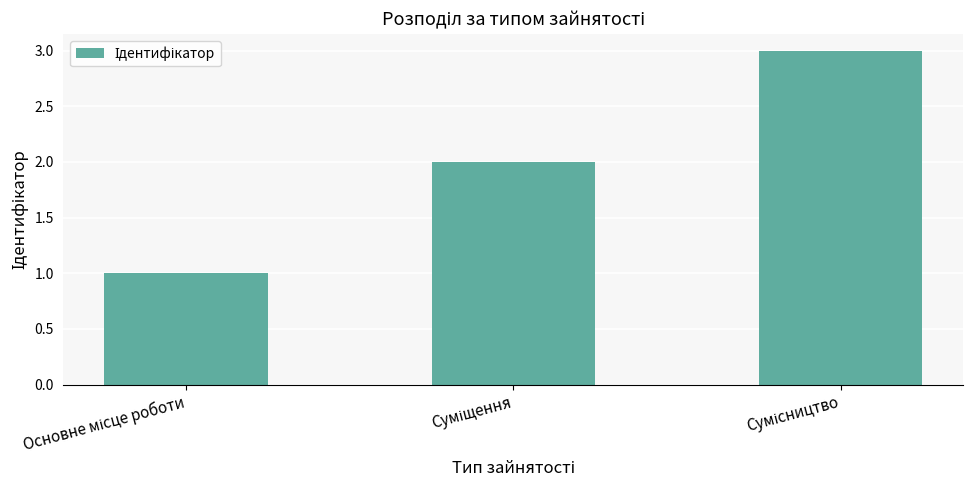

What is the value of the 2nd bar from the left?

2